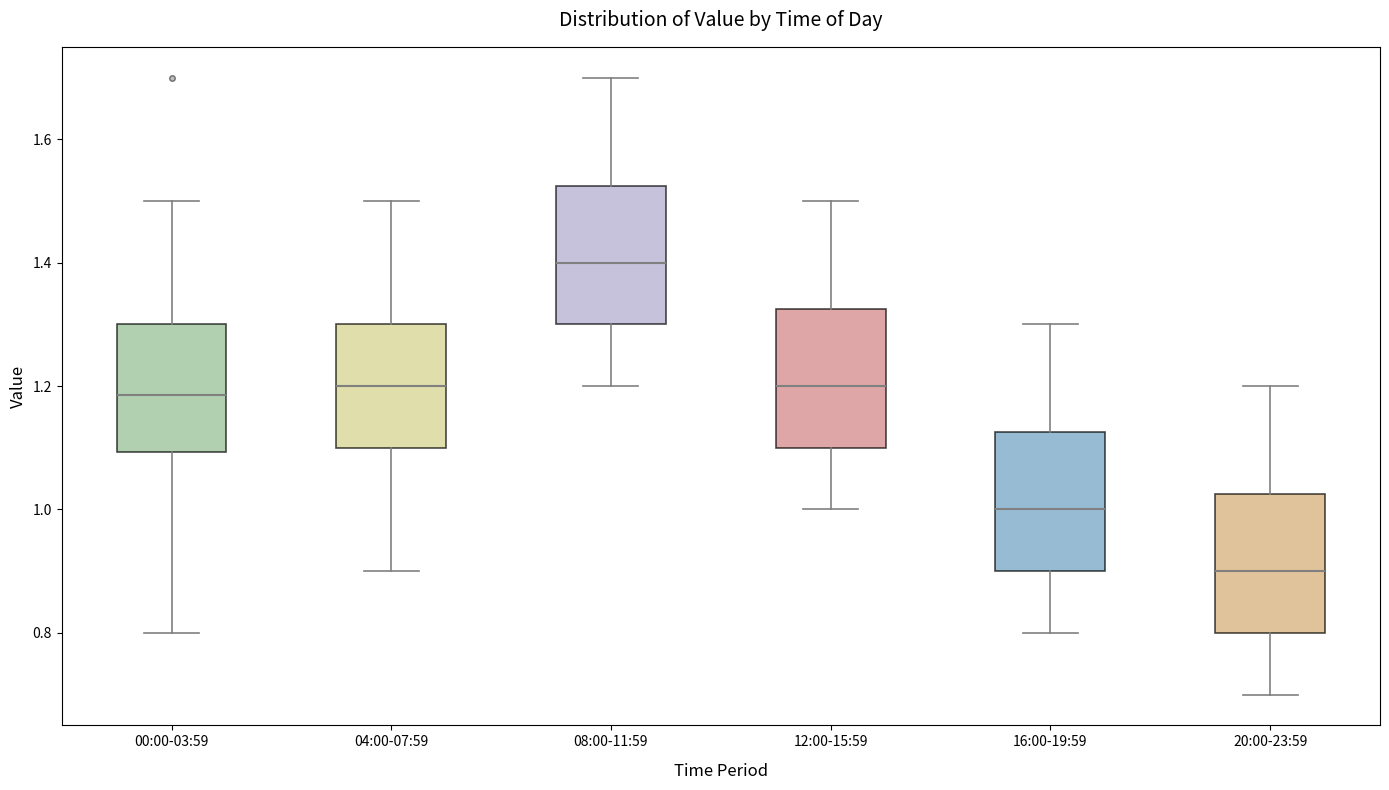

Where is the upper edge of the box for 20:00-23:59 on the y-axis? The values are not printed on the chart, so give them approximately, as read against the axis.

1.02